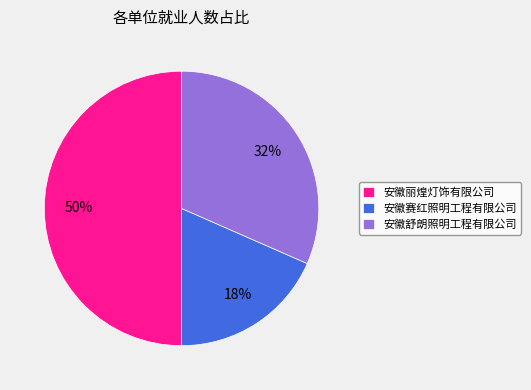

To the nearest percent, what is the difference between the largest and smallest slice percentages?

32%